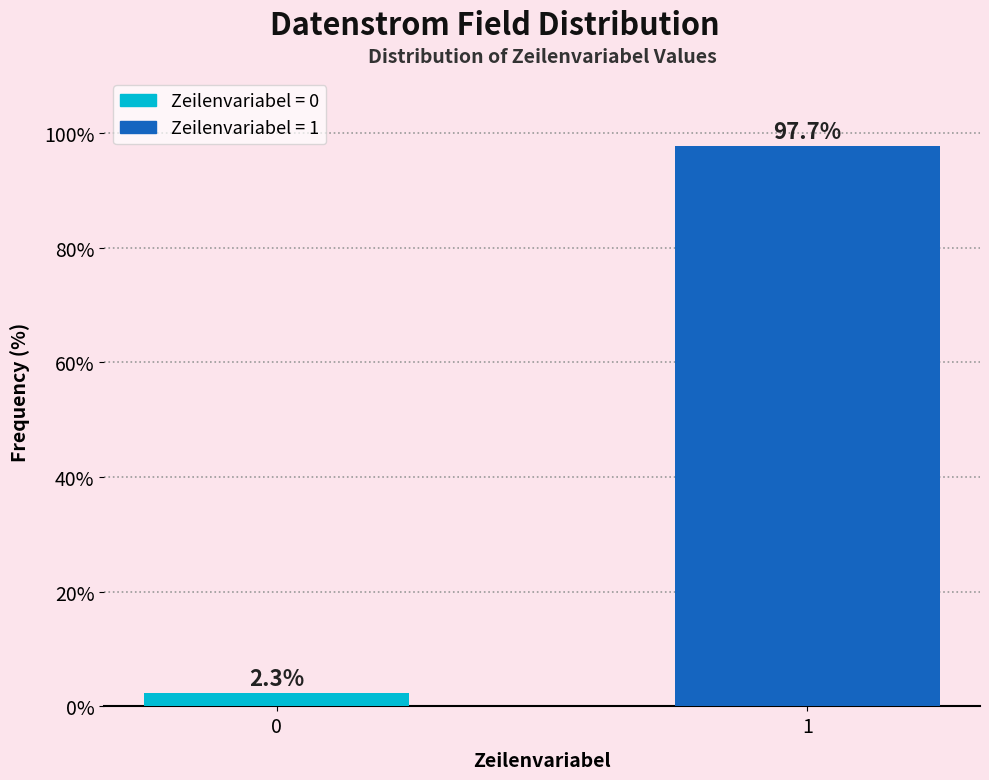

Reading left to right, extract all data points from this chart.

0=2.3	1=97.7